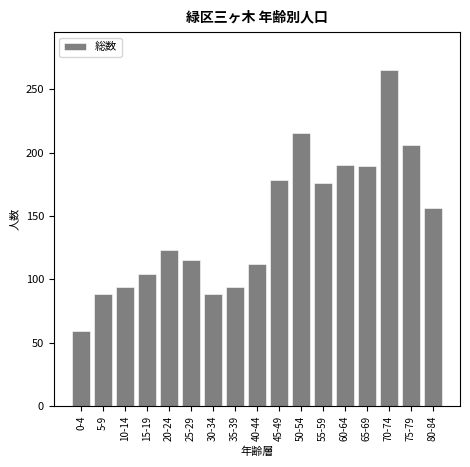

What is the approximate value at 45-49?

178